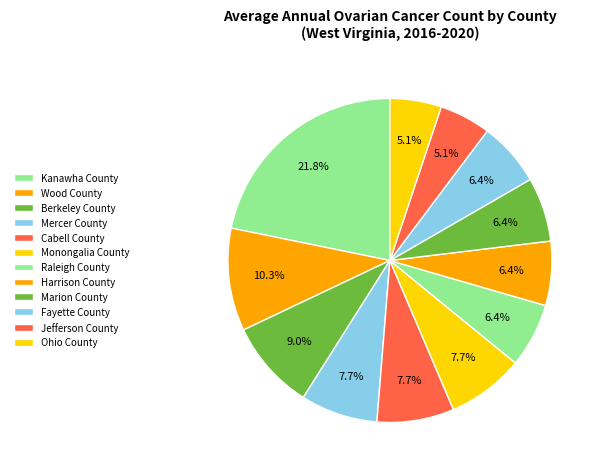

What is the smallest slice in the pie chart?

Jefferson County